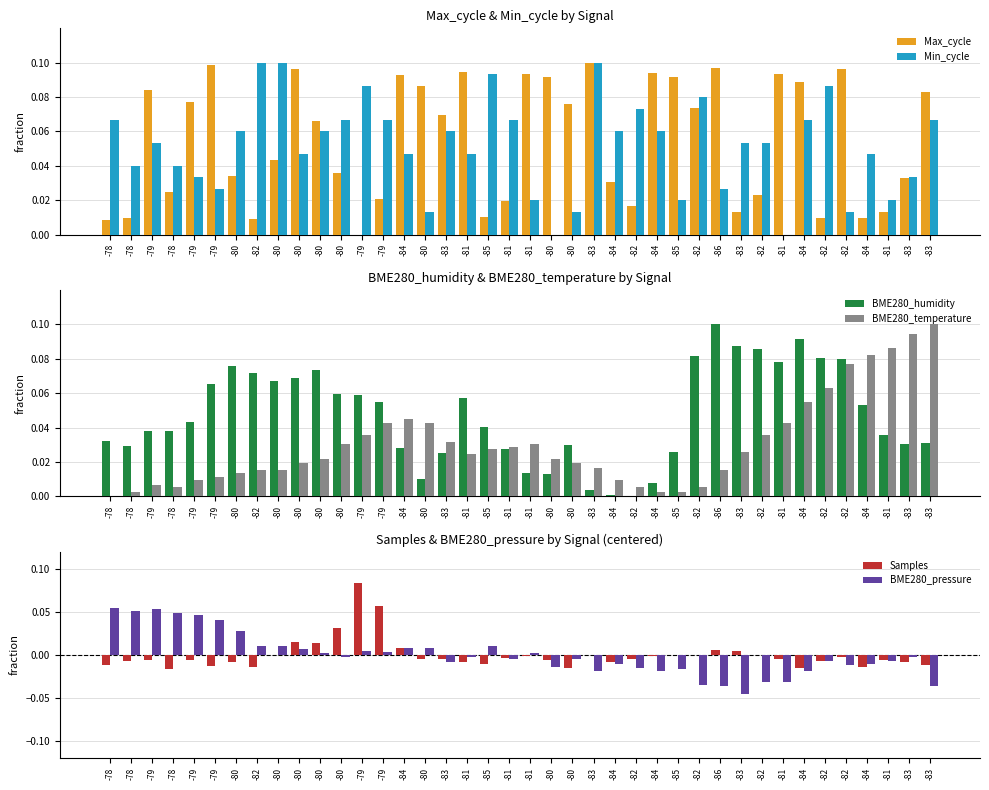

List the series in order of their peak value, highest first.

Max_cycle, Min_cycle, BME280_humidity, BME280_temperature, Samples, BME280_pressure